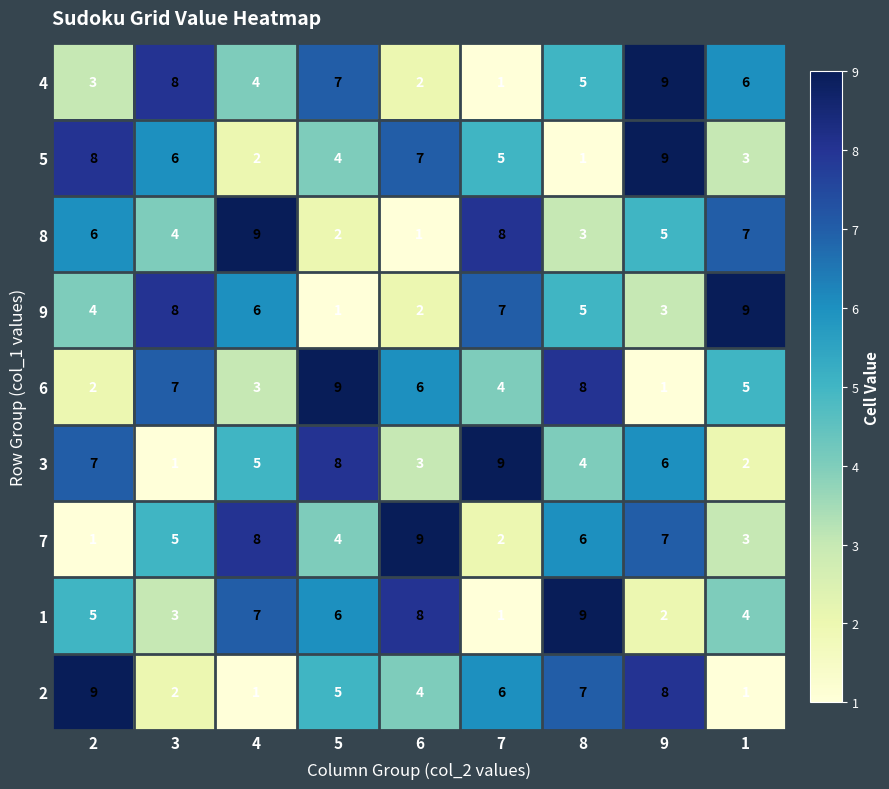

The value of 4 at 5 is 4. True or false?

False